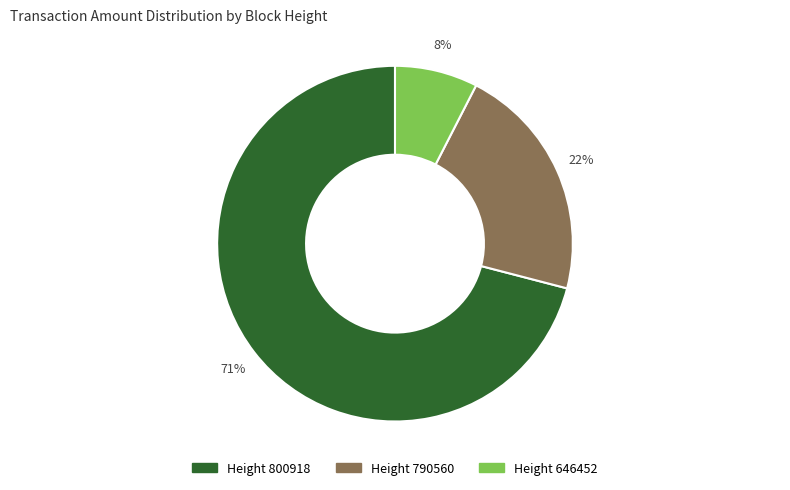

To the nearest percent, what is the average slice percentage?

33%